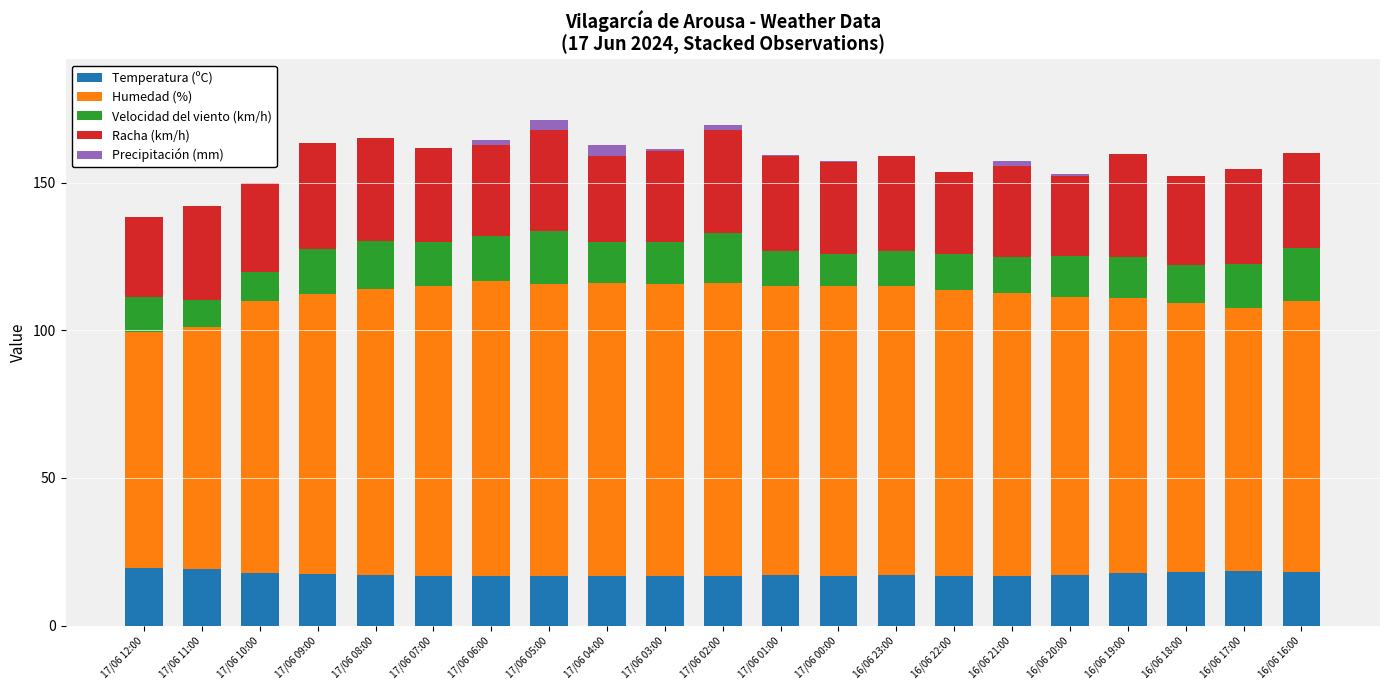

What is the total value across all series at 16/06 18:00?

152.2